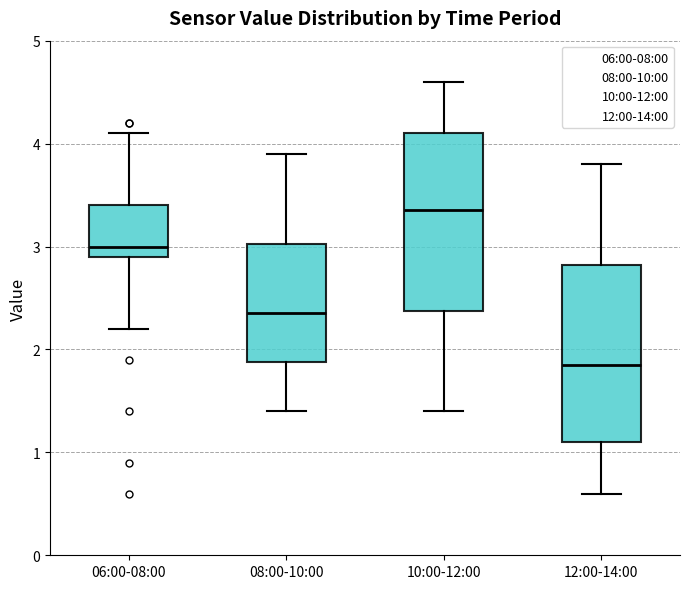

Reading left to right, read every box against the y-axis: the position of its median line, the range the box covers, and the ends of its whiskers. The values are not printed on the chart, so give them approximately, as read against the axis.

06:00-08:00: median 3.0, box 2.9 to 3.4, whiskers 2.2 to 4.1
08:00-10:00: median 2.4, box 1.9 to 3.0, whiskers 1.4 to 3.9
10:00-12:00: median 3.4, box 2.4 to 4.1, whiskers 1.4 to 4.6
12:00-14:00: median 1.9, box 1.1 to 2.8, whiskers 0.6 to 3.8